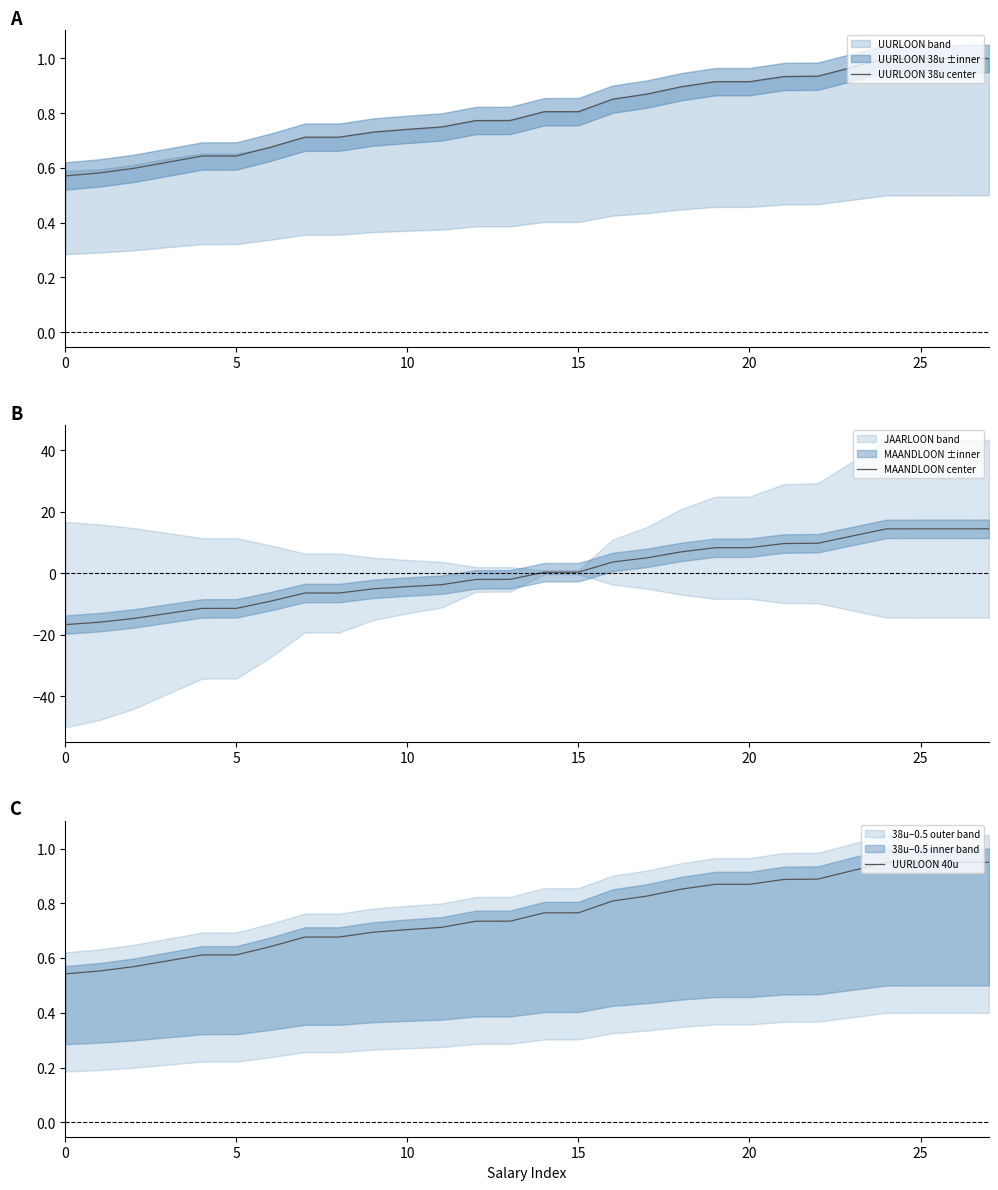

The value of MAANDLOON center at 8 is -4.3. True or false?

False